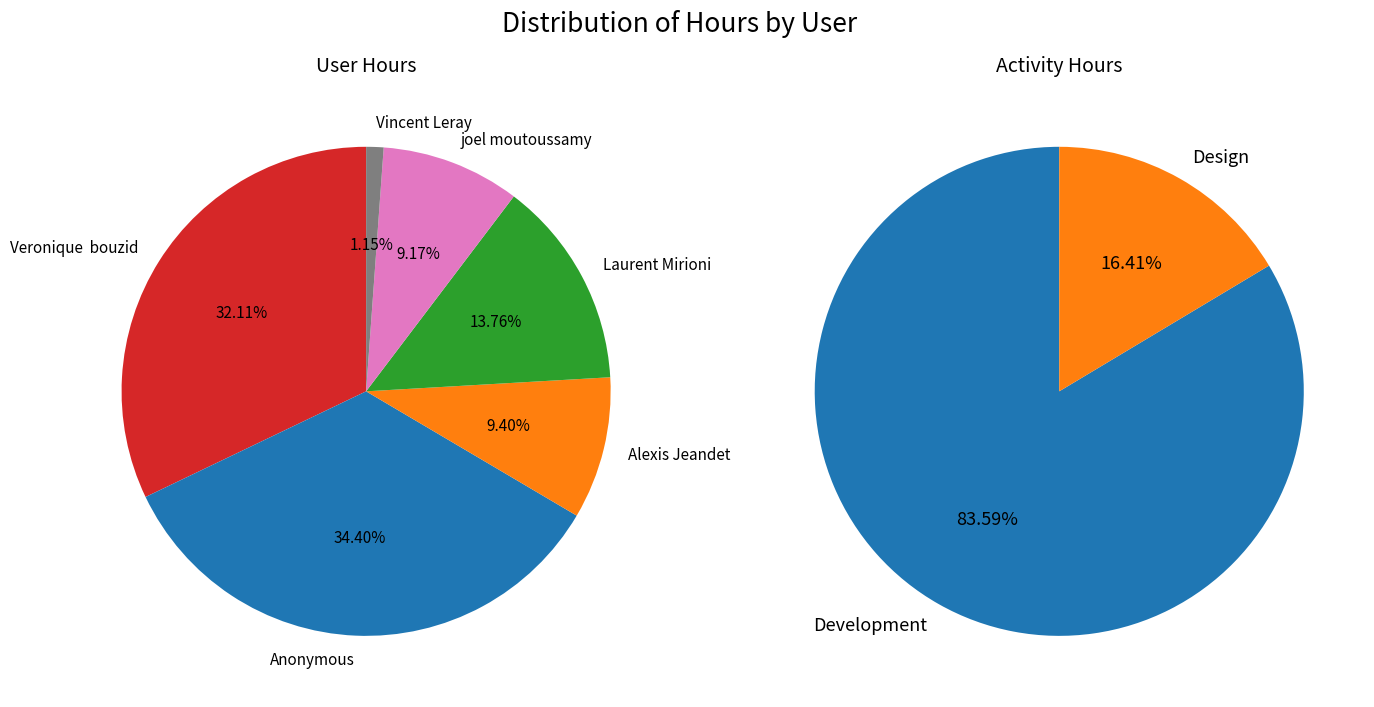

What is the ratio of the value at Laurent Mirioni to the value at Alexis Jeandet?

1.5